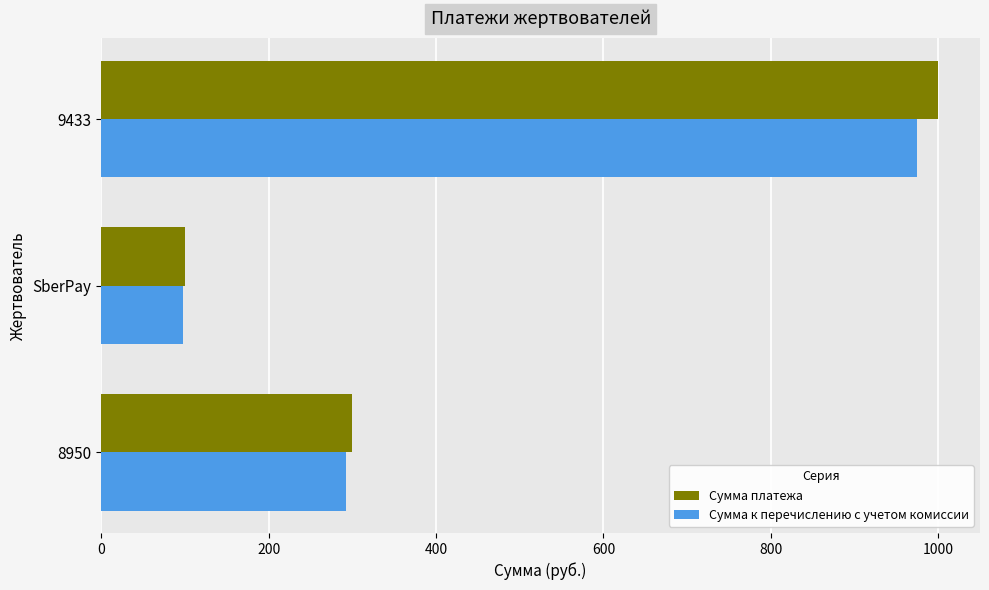

How many series are shown in this chart?

2